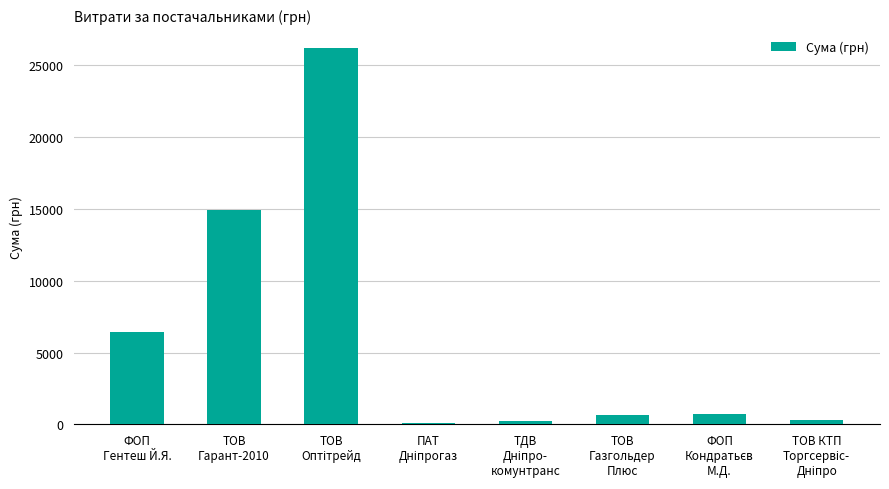

What is the sum of all values?

49445.0